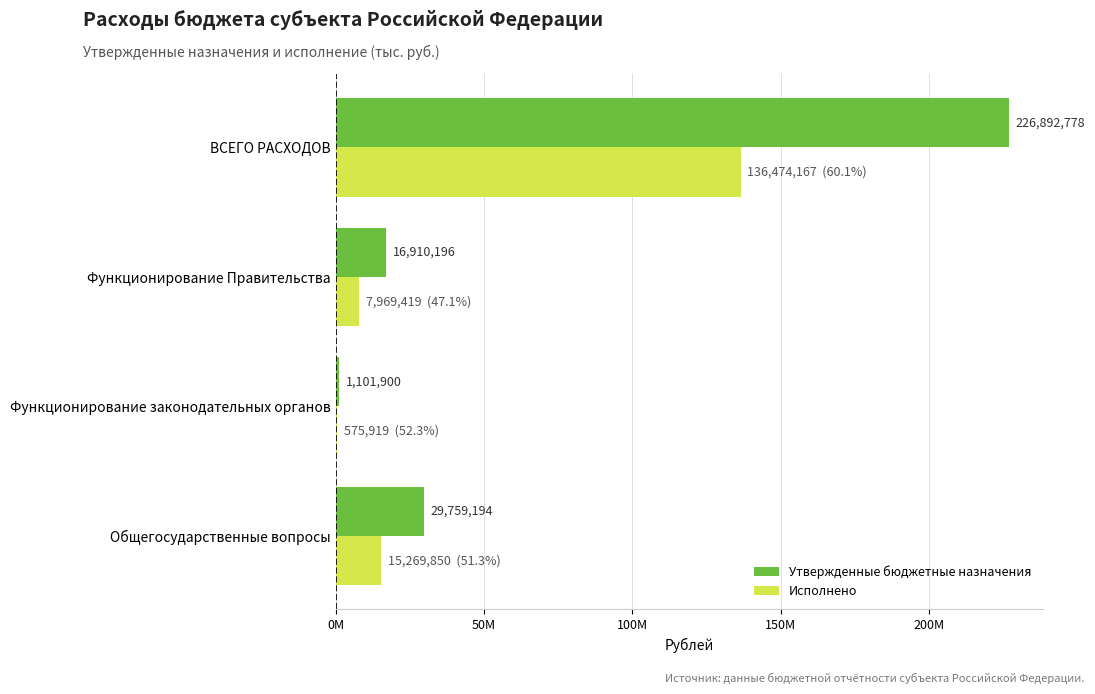

What are all the series names shown in the legend?

Утвержденные бюджетные назначения, Исполнено